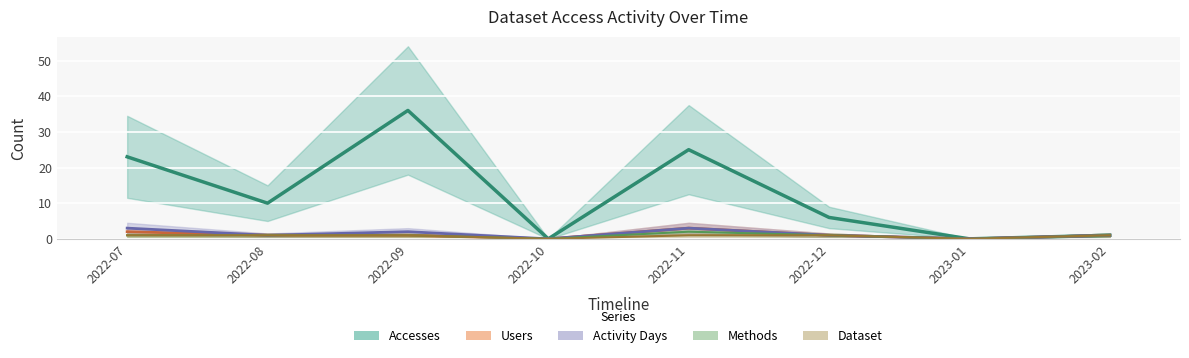

Reading right to left, transcribe all the data shown in this chart.

Accesses: 1	0	6	25	0	36	10	23
Users: 1	0	1	3	0	1	1	2
Activity Days: 1	0	1	3	0	2	1	3
Methods: 1	0	1	2	0	1	1	1
Dataset: 1	0	1	1	0	1	1	1